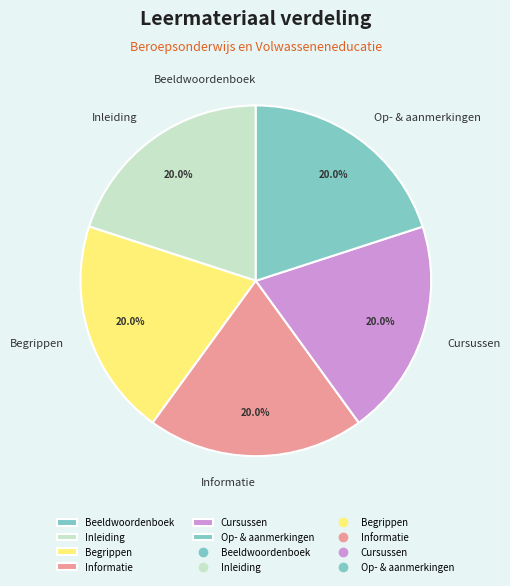

What is the total percentage of Cursussen and Begrippen?

40.0%